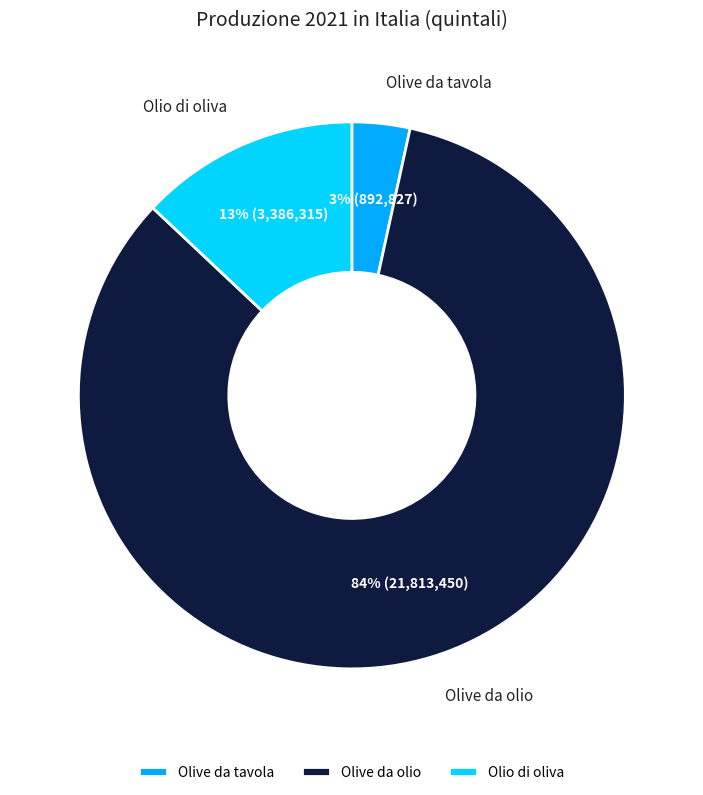

Do Olive da tavola and Olive da olio together represent more than half of the pie?

Yes